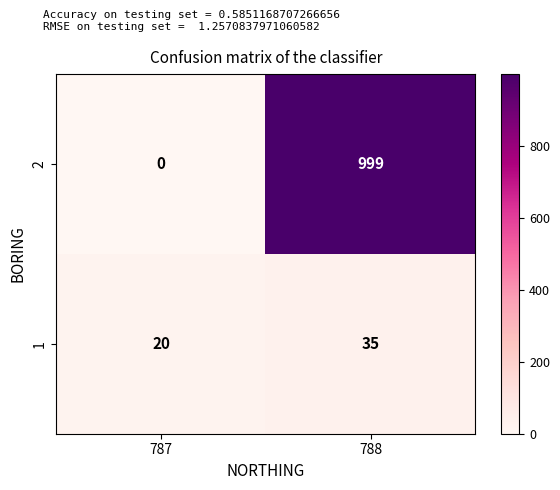

Count the number of categories in the chart.

2